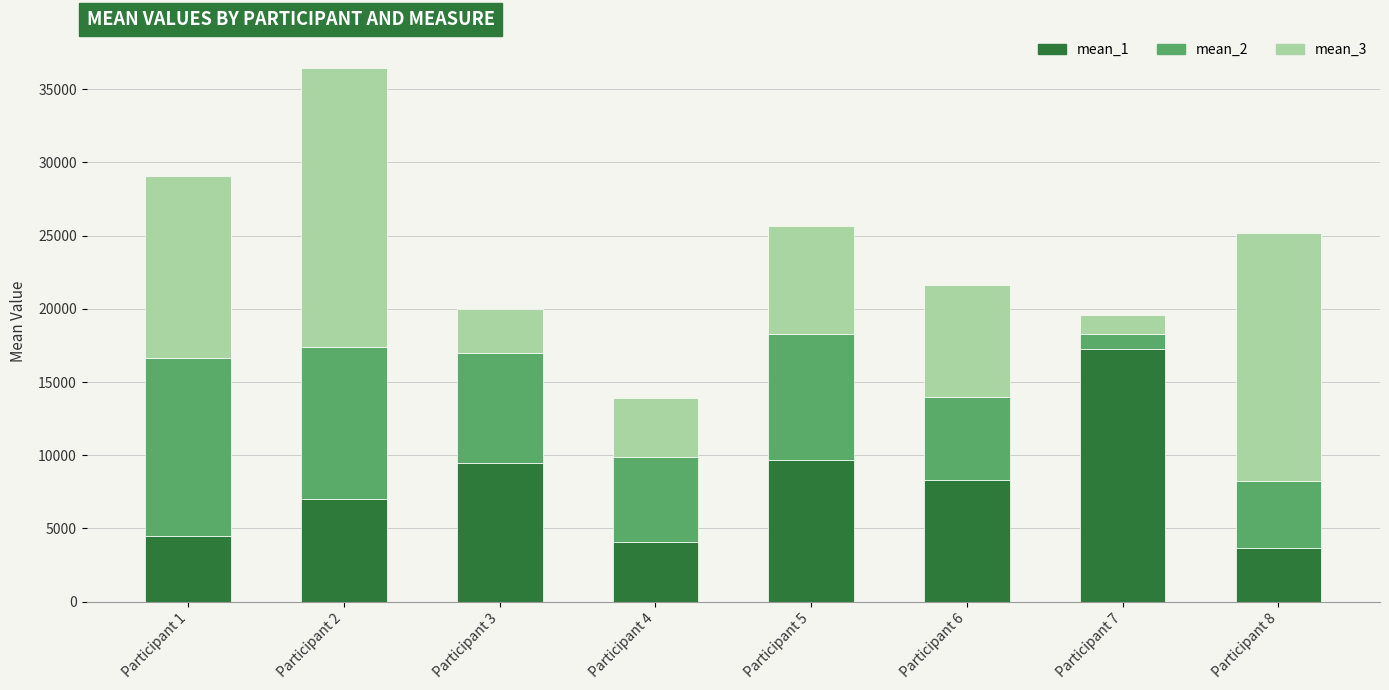

What are all the series names shown in the legend?

mean_1, mean_2, mean_3